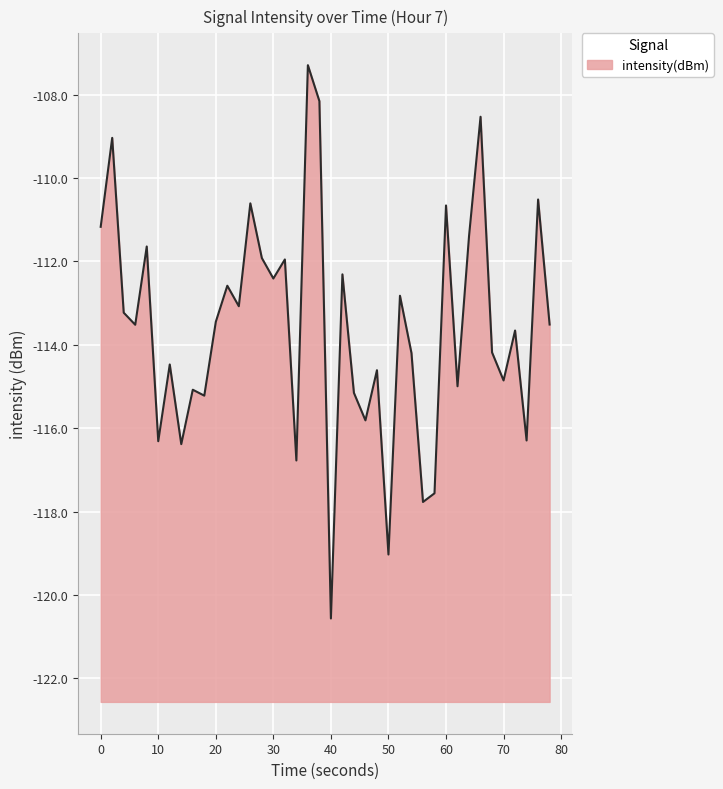

At which category does the chart reach its minimum across all series?

40